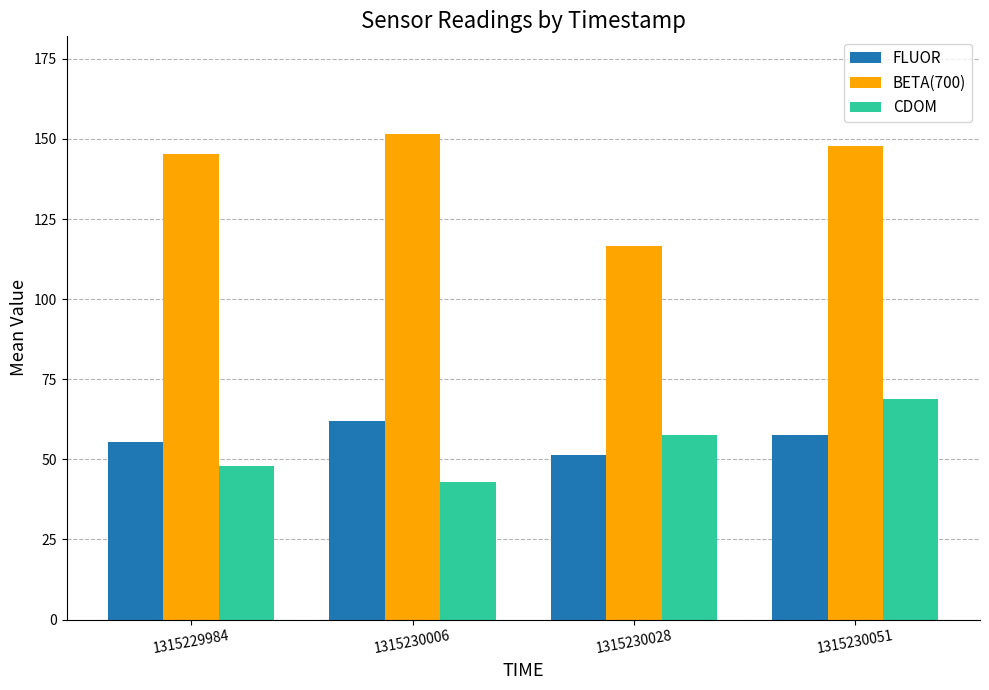

Which category has the highest value in the CDOM series?

1315230051